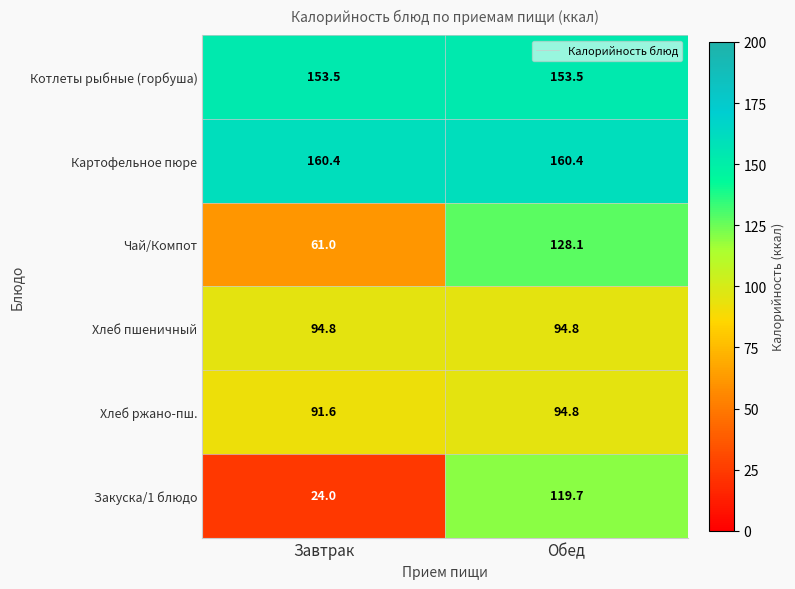

Reading right to left, transcribe all the data shown in this chart.

Котлеты рыбные (горбуша): Обед=153.5	Завтрак=153.5
Картофельное пюре: Обед=160.4	Завтрак=160.4
Чай/Компот: Обед=128.1	Завтрак=61.0
Хлеб пшеничный: Обед=94.8	Завтрак=94.8
Хлеб ржано-пш.: Обед=94.8	Завтрак=91.6
Закуска/1 блюдо: Обед=119.7	Завтрак=24.0